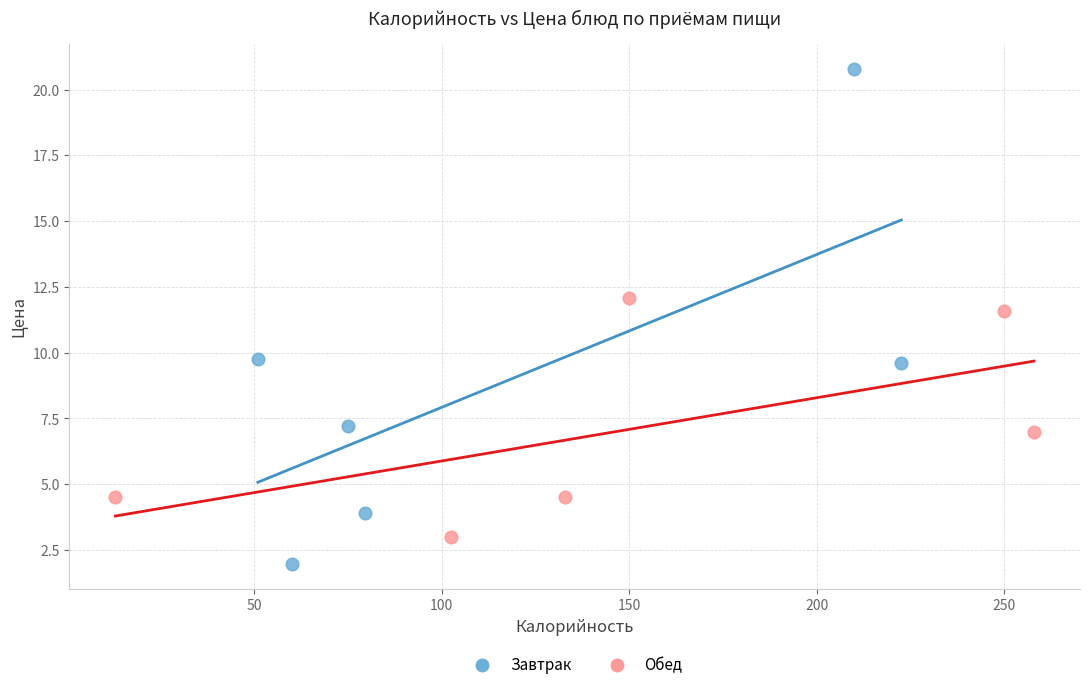

What are all the series names shown in the legend?

Завтрак, Обед